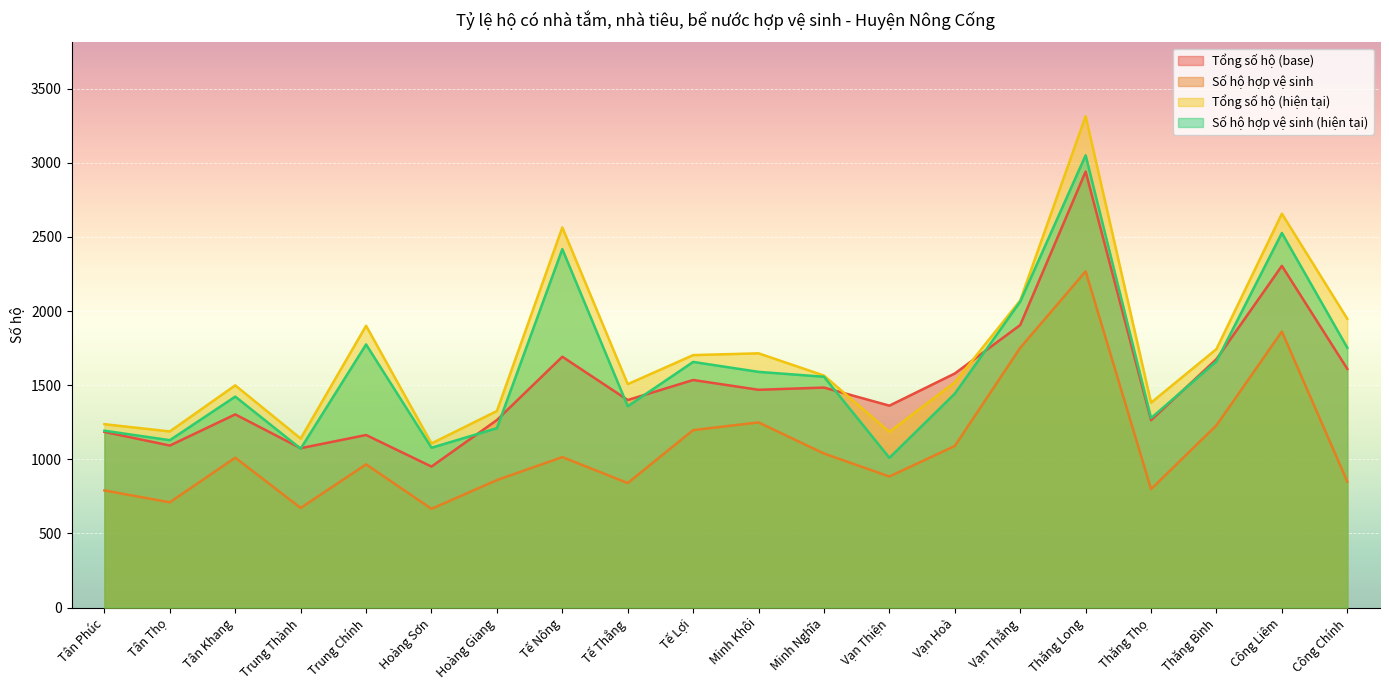

Is it true that Số hộ hợp vệ sinh equals 666 at Hoàng Sơn?

True